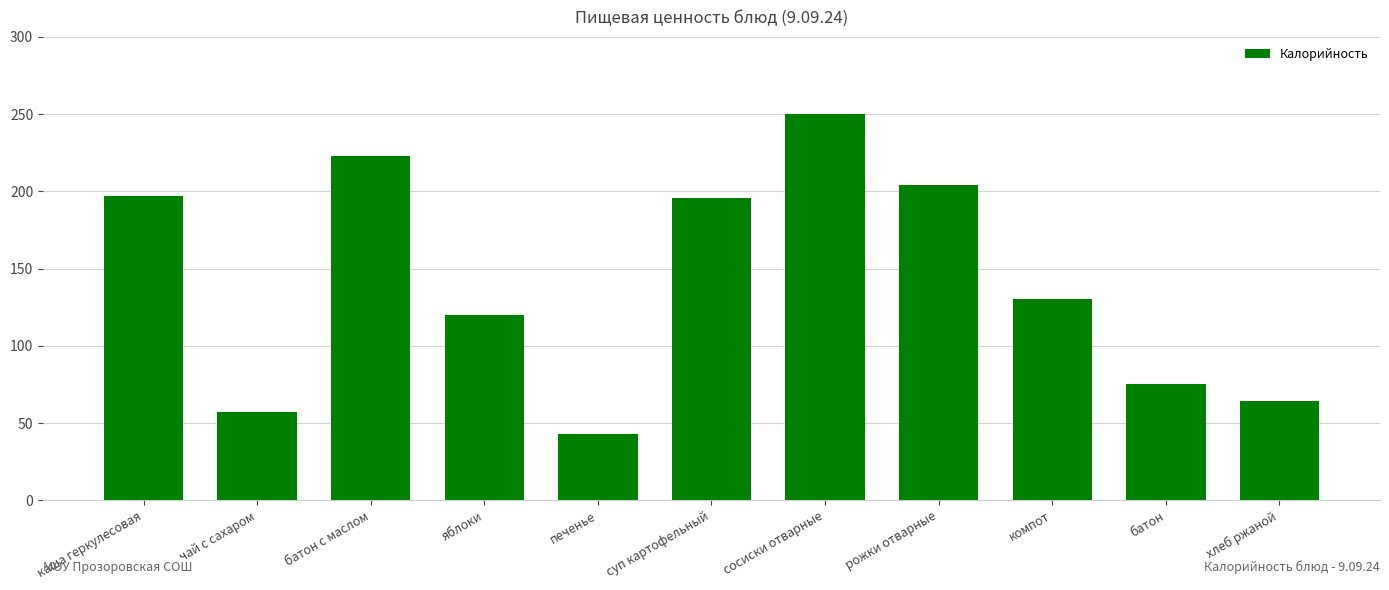

What is the label of the 4th bar from the left?

яблоки